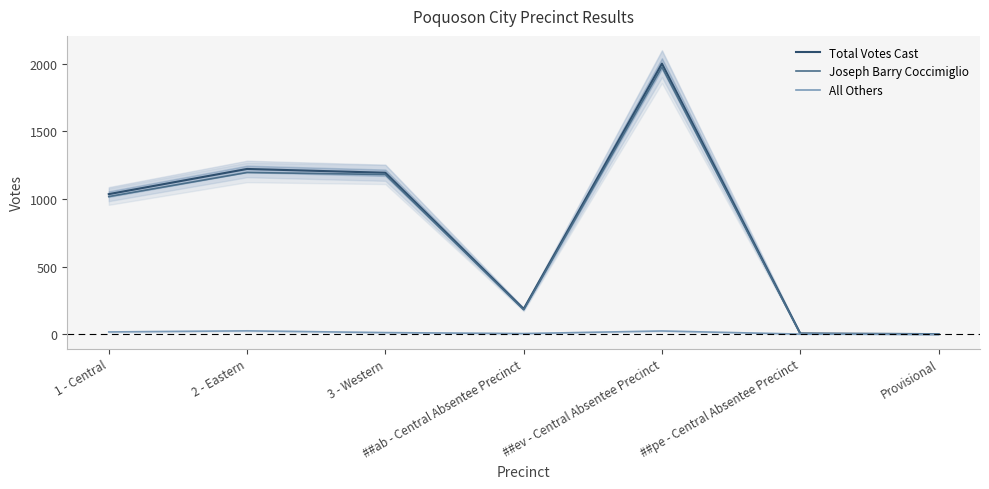

Reading left to right, what are all the values shown in this chart?

Total Votes Cast: 1 - Central=1036	2 - Eastern=1222	3 - Western=1194	##ab - Central Absentee Precinct=188	##ev - Central Absentee Precinct=2000	##pe - Central Absentee Precinct=7	Provisional=2
Joseph Barry Coccimiglio: 1 - Central=1018	2 - Eastern=1196	3 - Western=1181	##ab - Central Absentee Precinct=182	##ev - Central Absentee Precinct=1975	##pe - Central Absentee Precinct=5	Provisional=2
All Others: 1 - Central=18	2 - Eastern=26	3 - Western=13	##ab - Central Absentee Precinct=6	##ev - Central Absentee Precinct=25	##pe - Central Absentee Precinct=2	Provisional=0